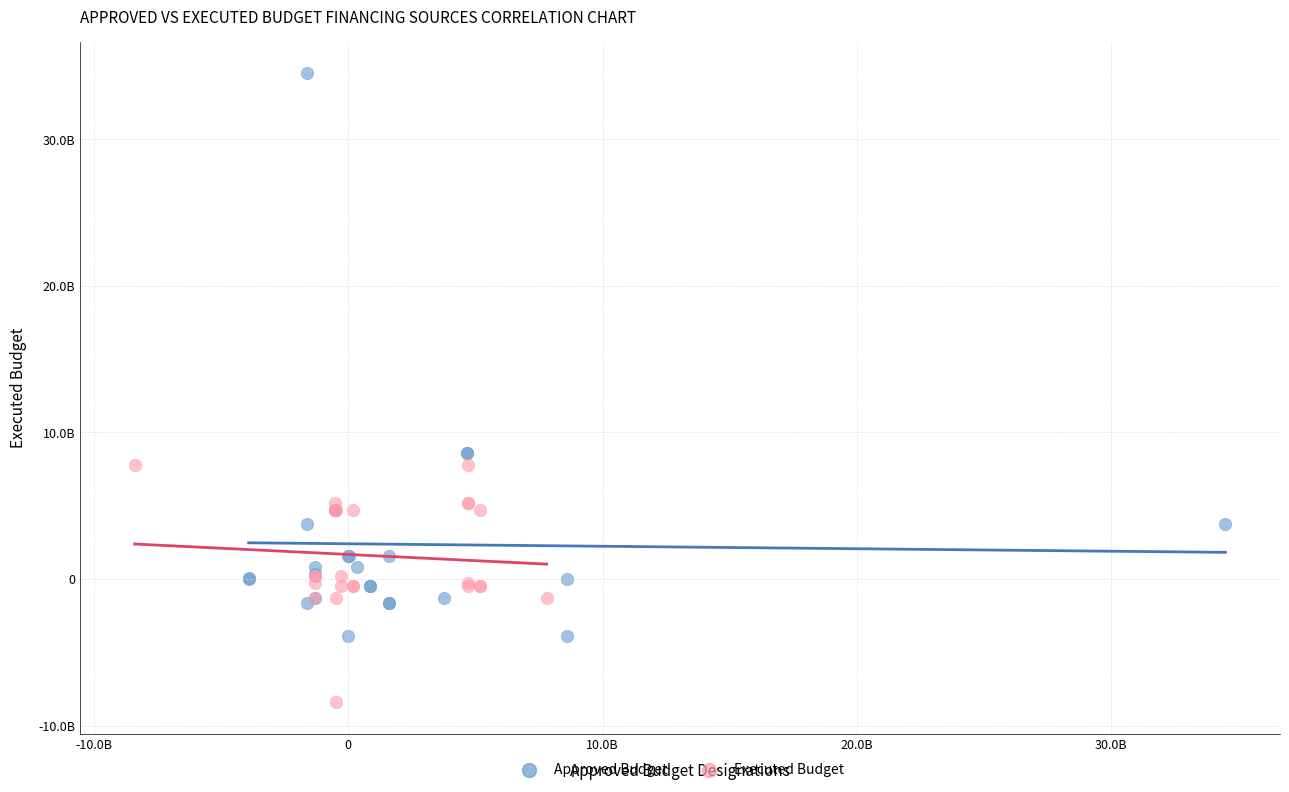

What are all the series names shown in the legend?

Approved Budget, Executed Budget